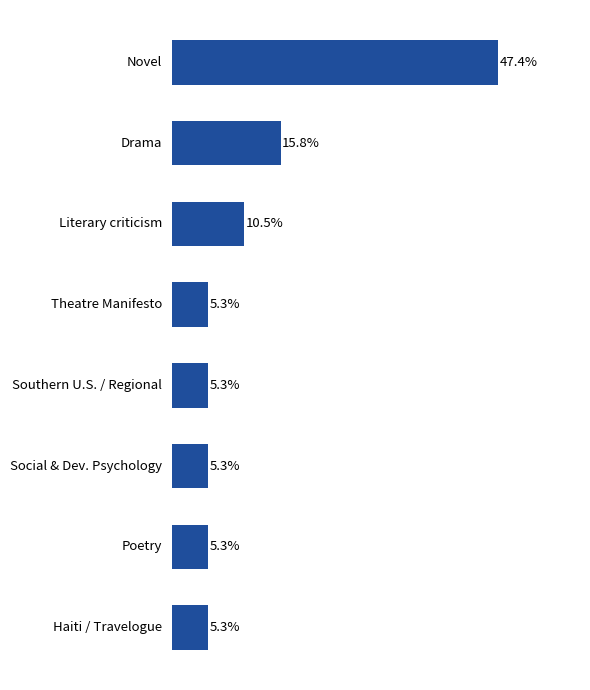

What is the label of the 1st bar from the bottom?

Haiti / Travelogue